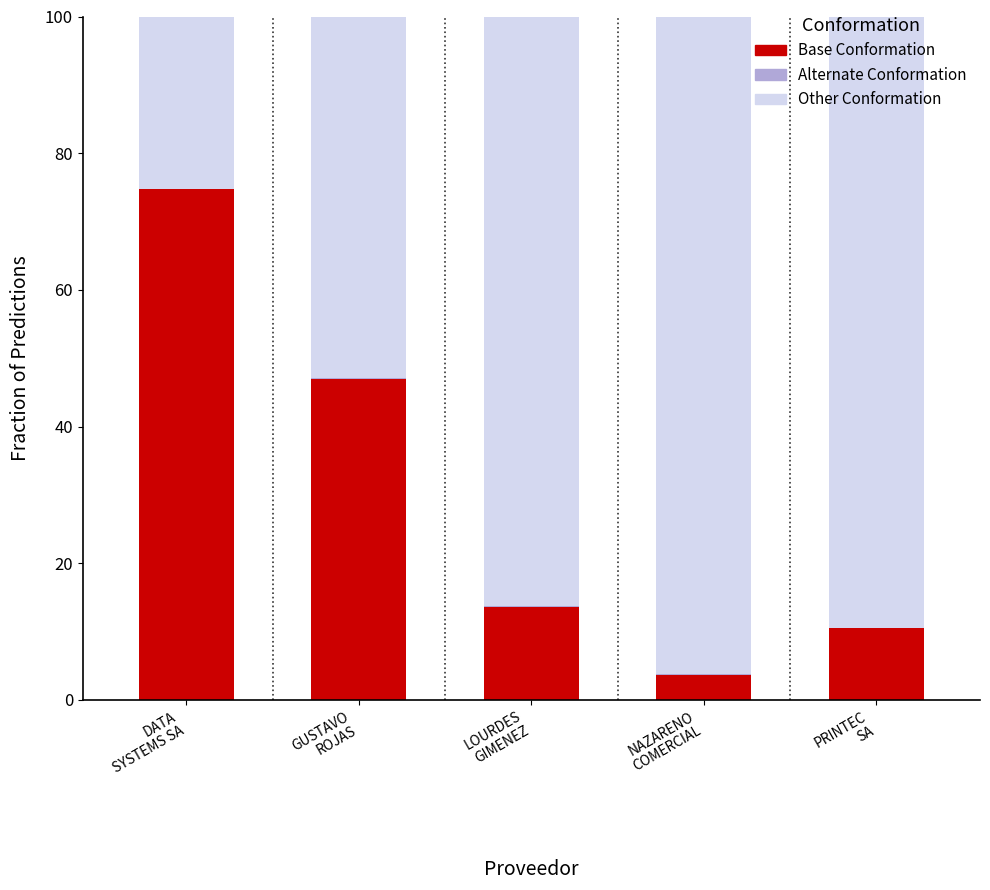

What is the highest value of the Base Conformation series?

74.7